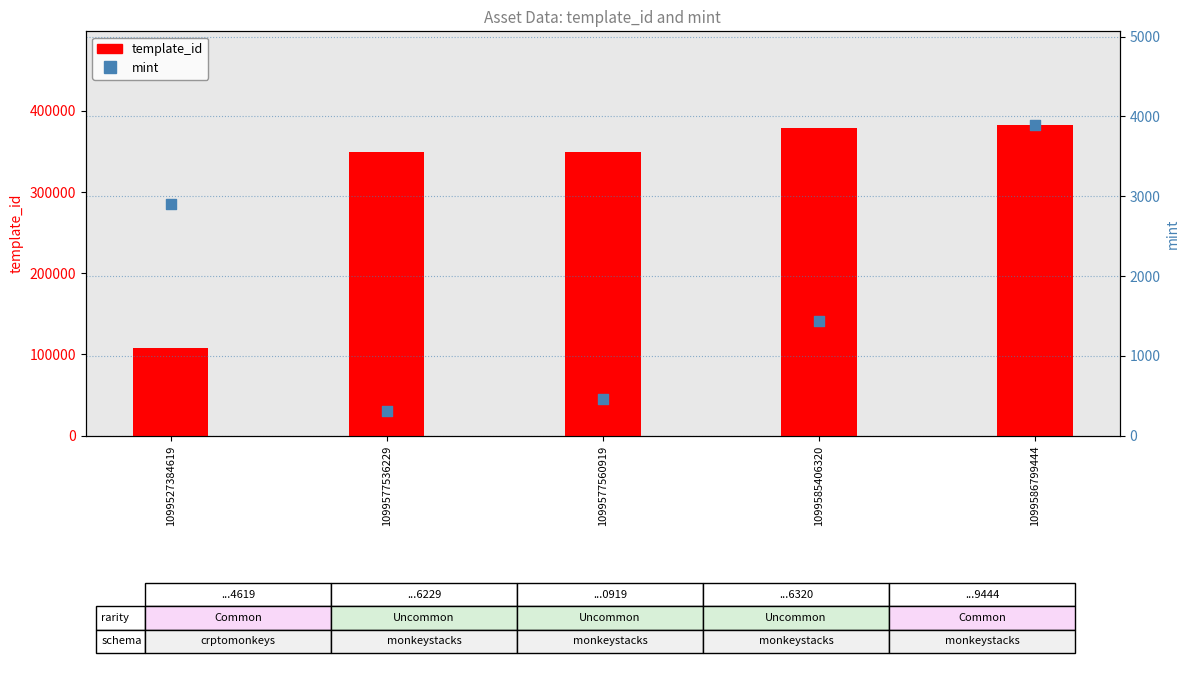

Is the value of template_id at 1099527384619 greater than the value of mint at 1099577536229?

Yes